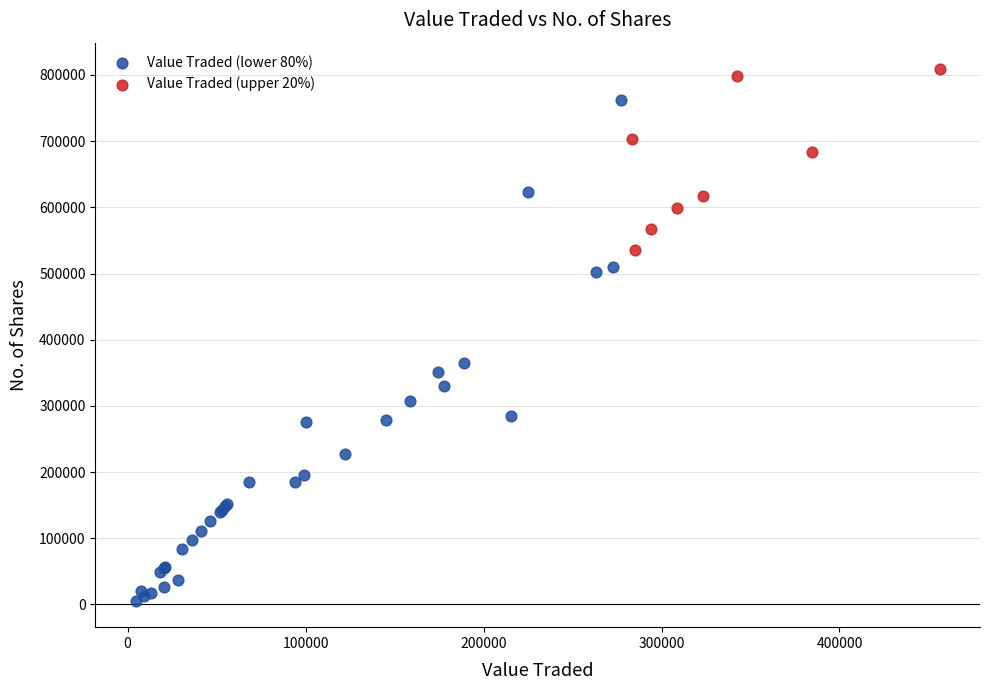

Which series contains the lowest Y value?

Value Traded (lower 80%)